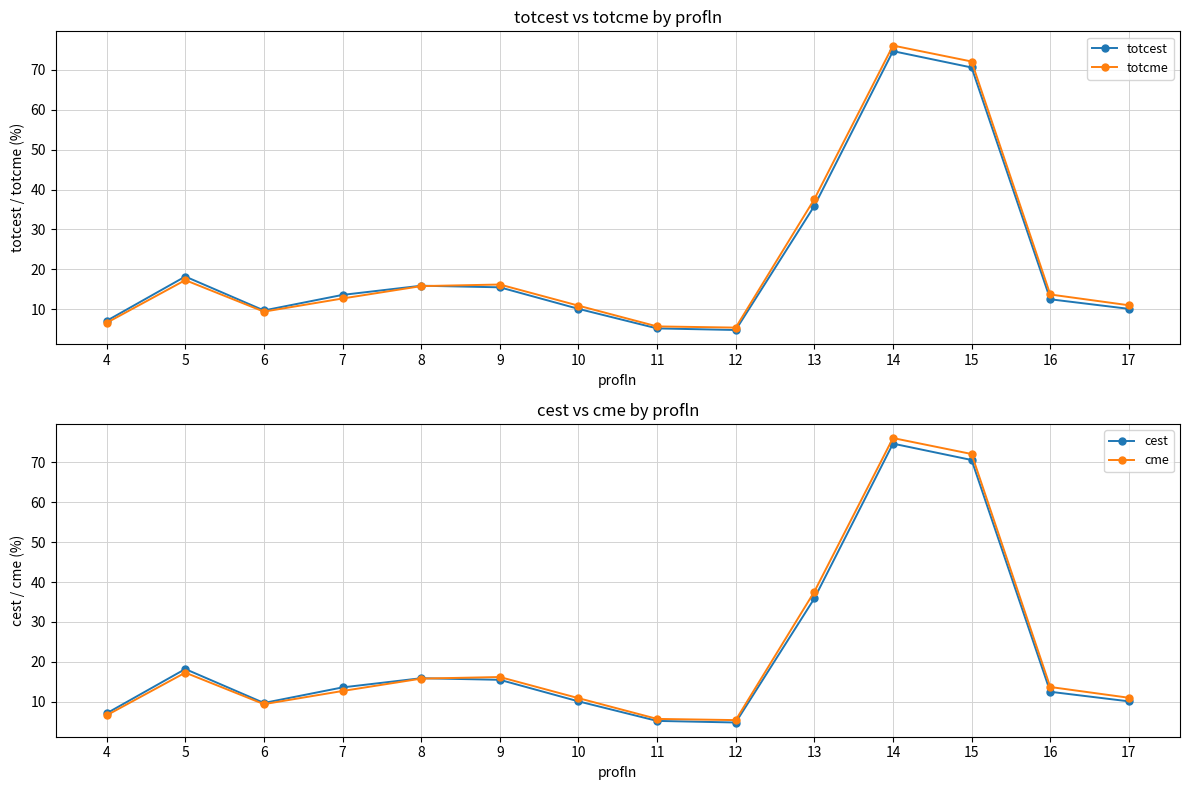

Which series has the largest total across all categories?

totcme